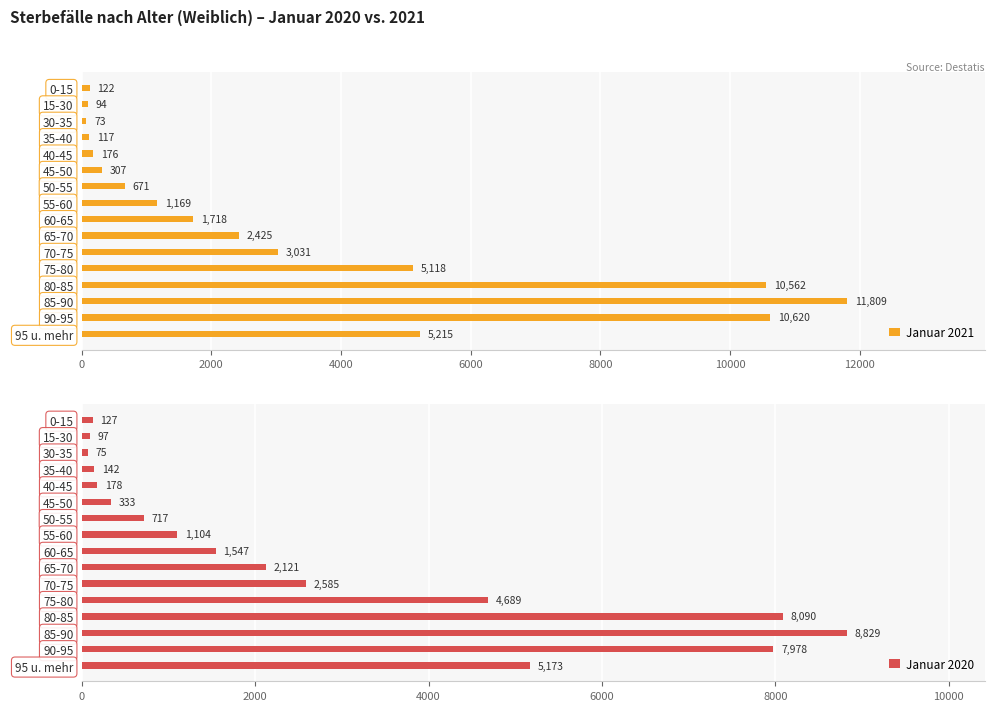

Reading right to left, what are all the values shown in this chart?

Januar 2021: 5215	10620	11809	10562	5118	3031	2425	1718	1169	671	307	176	117	73	94	122
Januar 2020: 5173	7978	8829	8090	4689	2585	2121	1547	1104	717	333	178	142	75	97	127